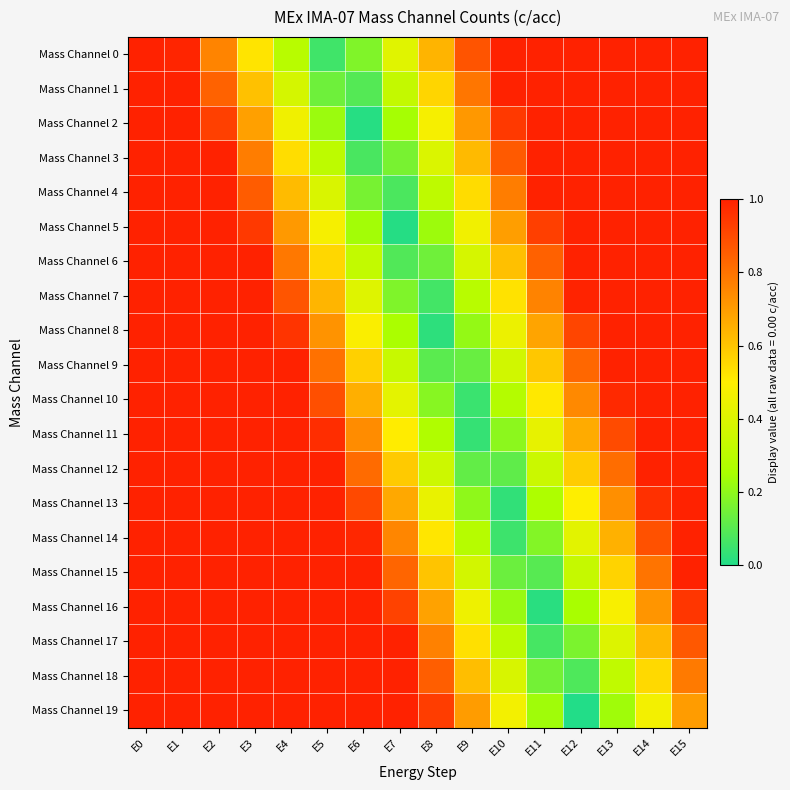

What is the spread (max minus min) of values at E15?

0.3